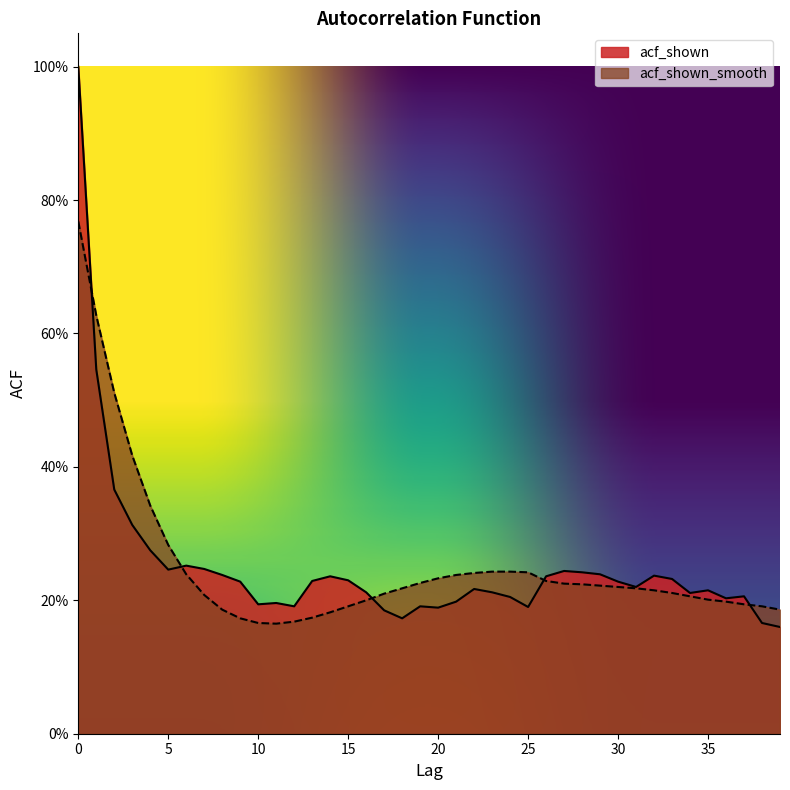

What is the average value of the acf_shown_smooth series?

0.3